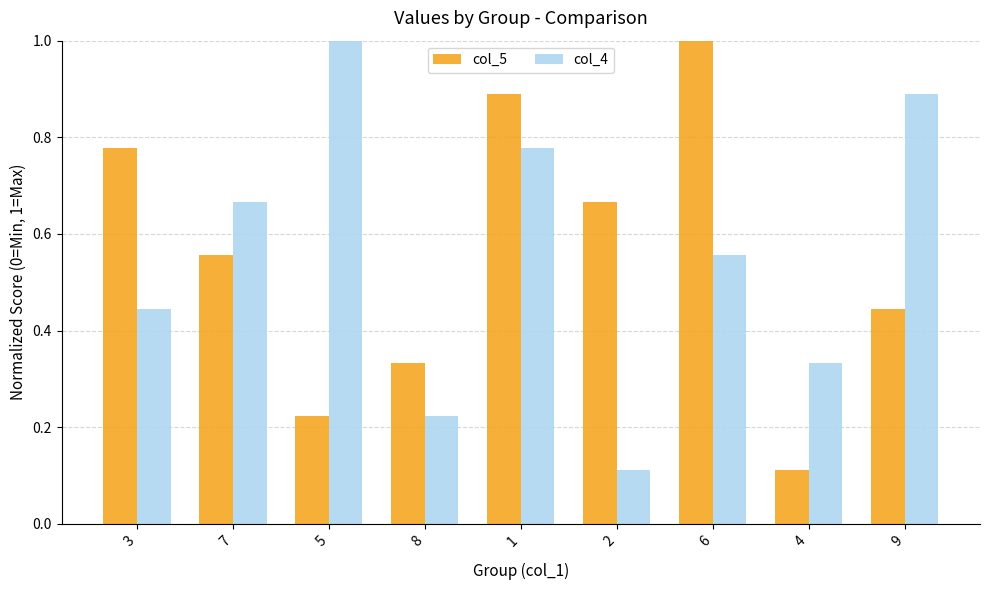

What is the maximum value shown in the chart?

1.0